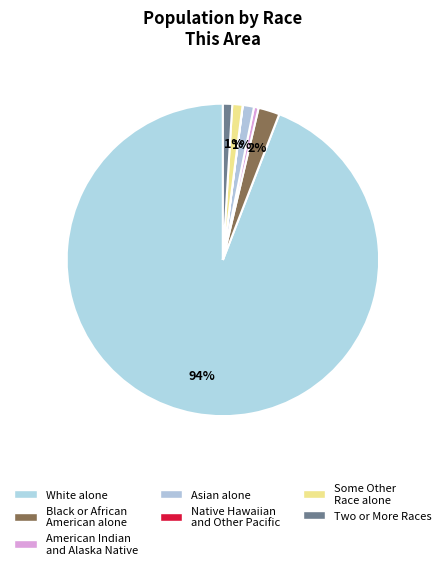

How many segments does this pie chart have?

7